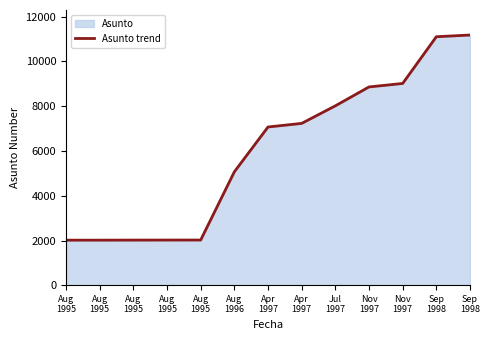

Which category has the lowest value across all series?

Aug
1995